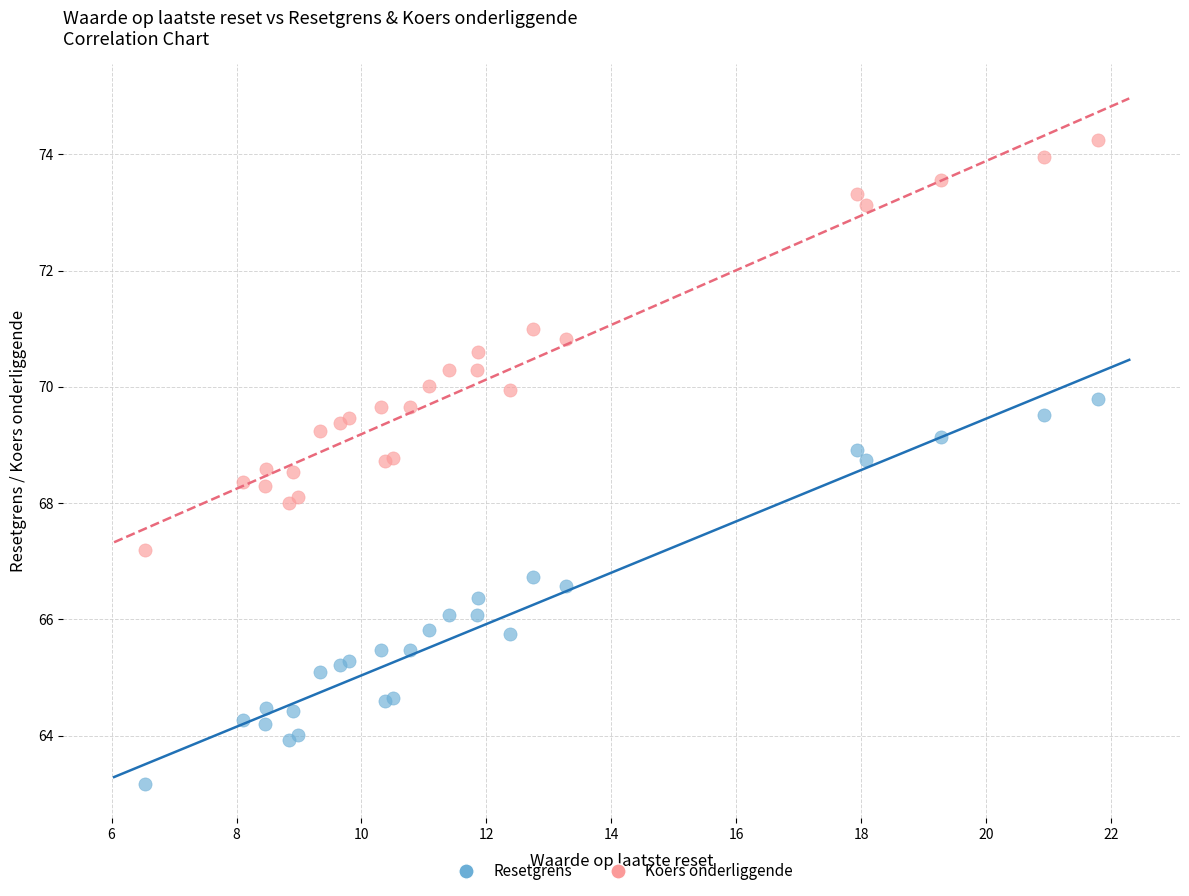

Which series contains the highest Y value?

Koers onderliggende